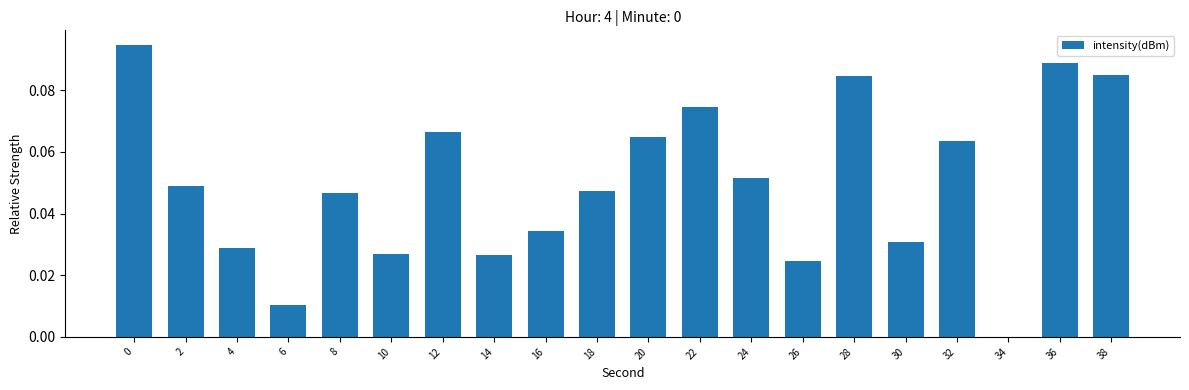

Count the number of categories in the chart.

20